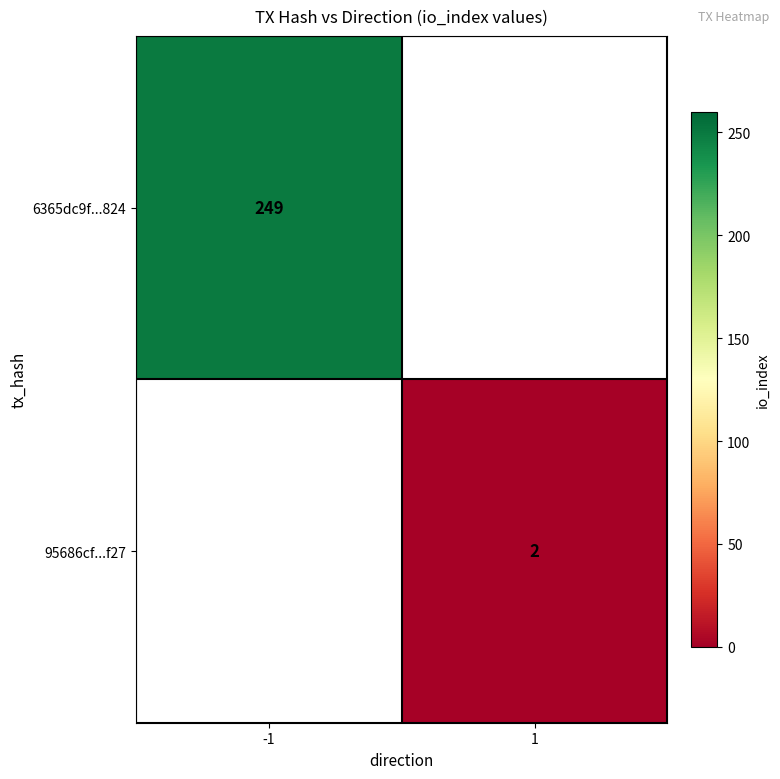

The 6365dc9f...824 series shows 410 at -1. True or false?

False